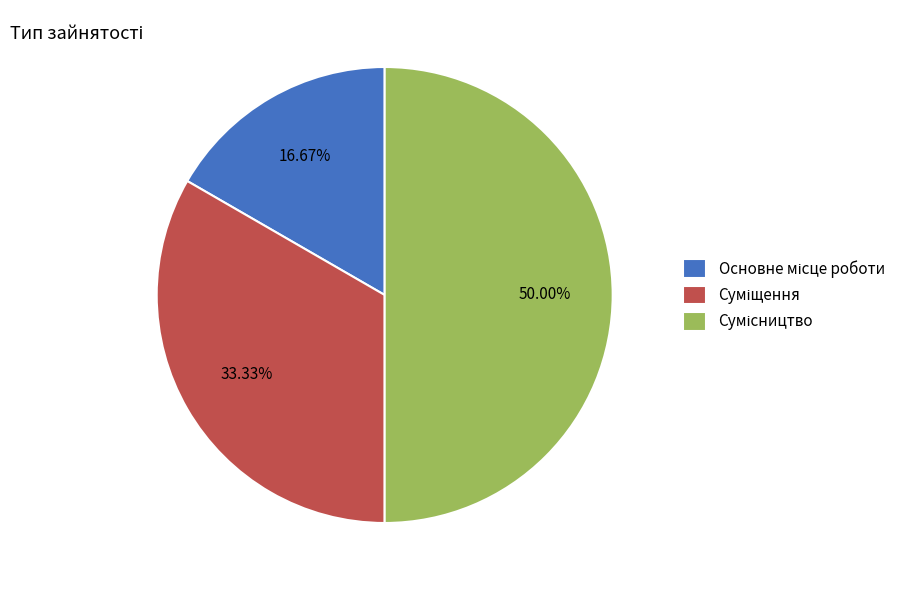

How many segments does this pie chart have?

3